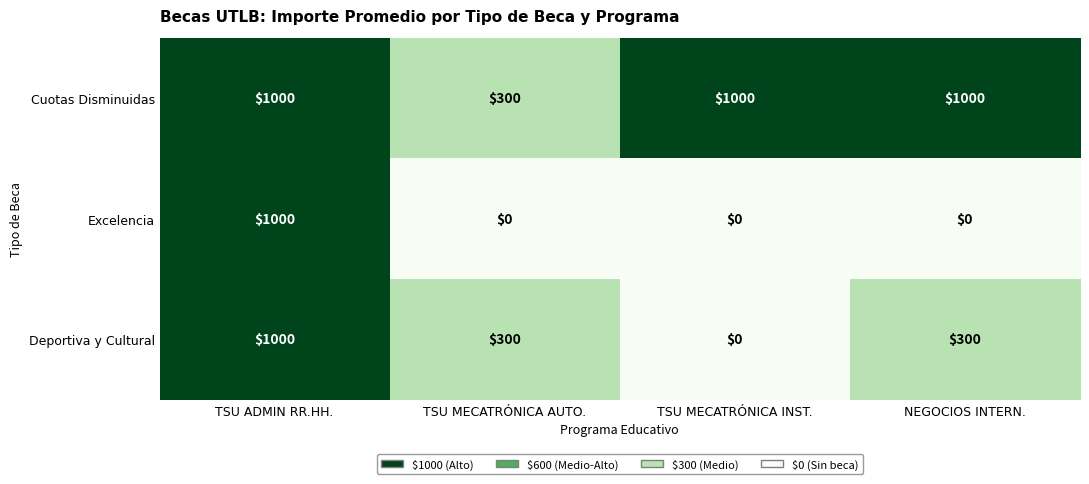

At NEGOCIOS INTERN., list the series in order from smallest to largest.

Excelencia, Deportiva y Cultural, Cuotas Disminuidas